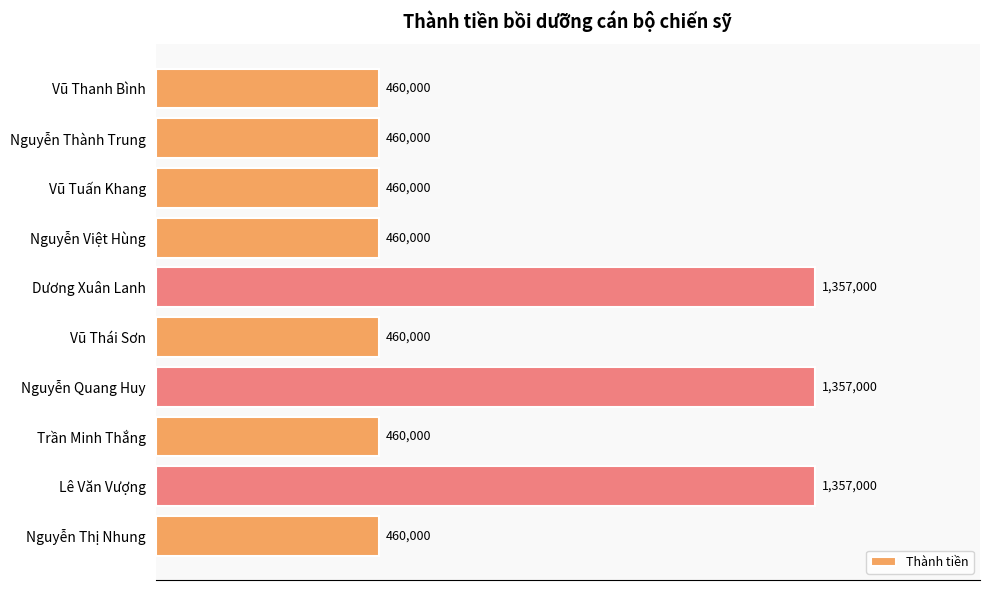

What is the difference between the second highest and minimum values?

897000